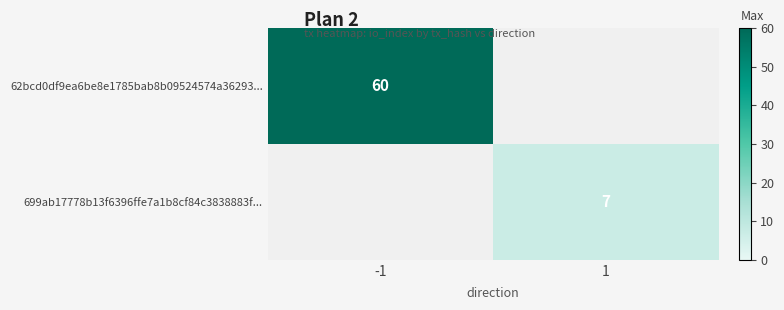

True or false: 62bcd0df9ea6be8e1785bab8b09524574a36293... has a value of 78 at -1.

False